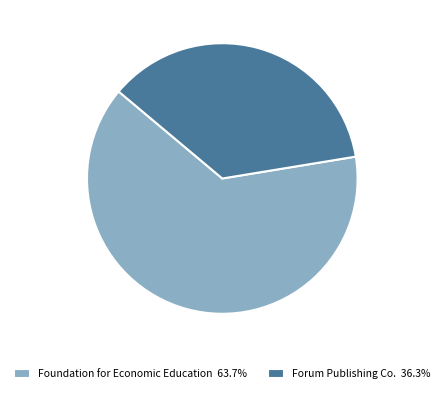

Combined, do Foundation for Economic Education 63.7% and Forum Publishing Co. 36.3% account for over 50%?

Yes